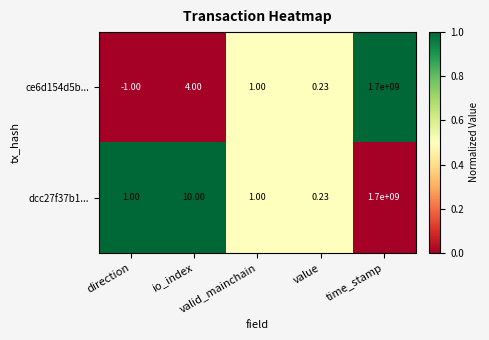

How many data points does each series have?

5